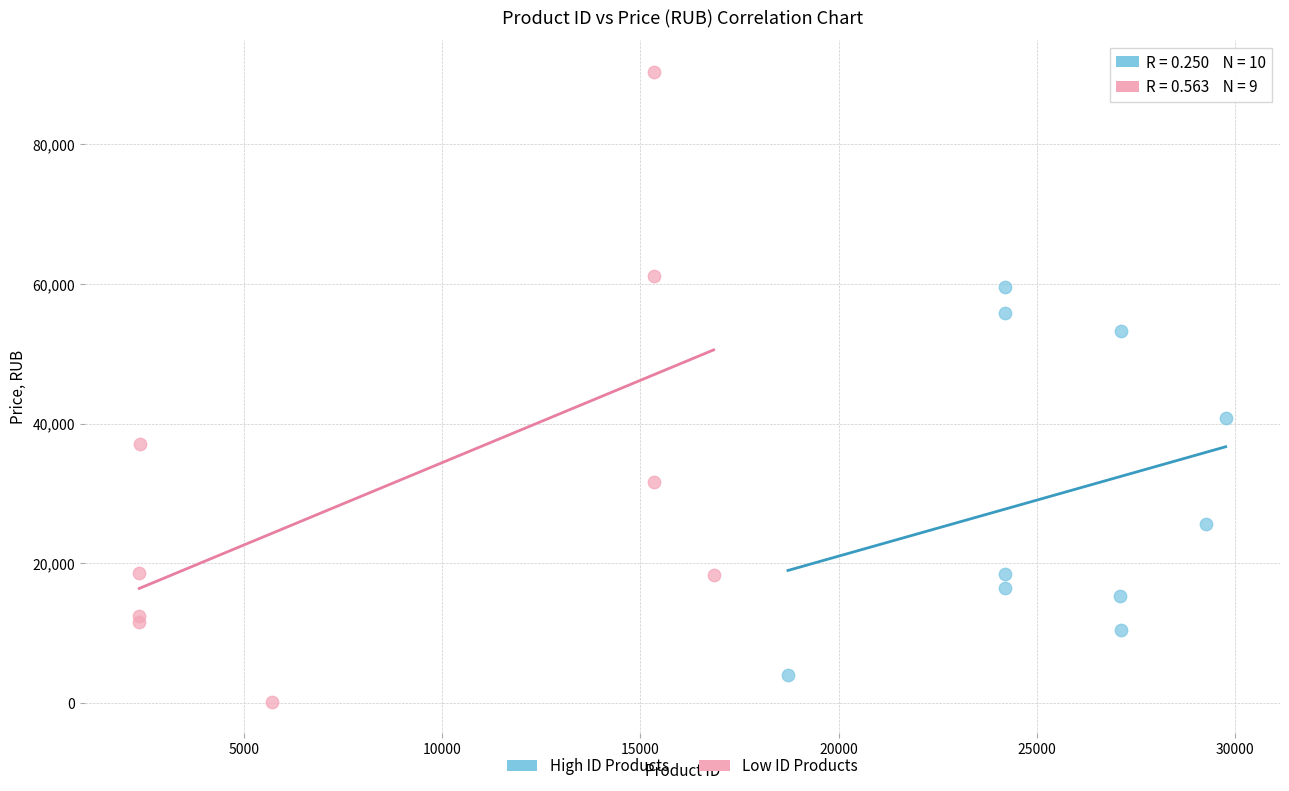

What are all the series names shown in the legend?

High ID Products, Low ID Products